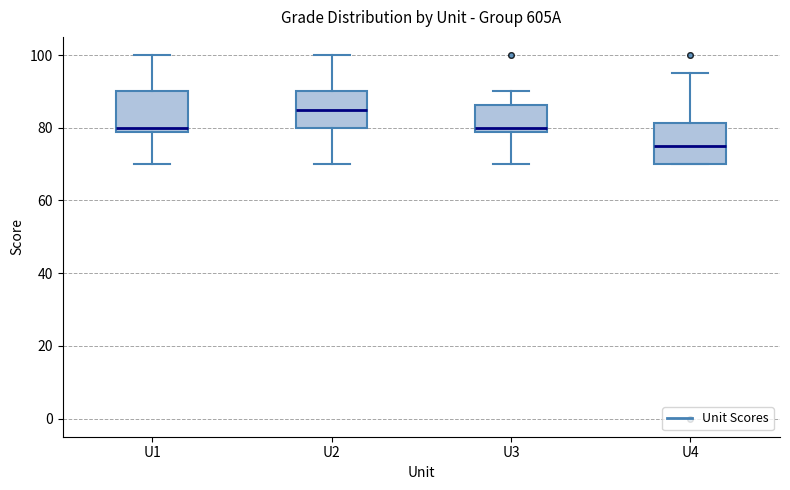

Reading left to right, transcribe this box plot: for each box, give where its median line is, the range the box spans, and where its two whiskers end, as read against the y-axis. The values are not printed on the chart, so give them approximately, as read against the axis.

U1: median 80, box 78 to 90, whiskers 70 to 100
U2: median 86, box 80 to 90, whiskers 70 to 100
U3: median 80, box 78 to 86, whiskers 70 to 90
U4: median 76, box 70 to 82, whiskers 70 to 96